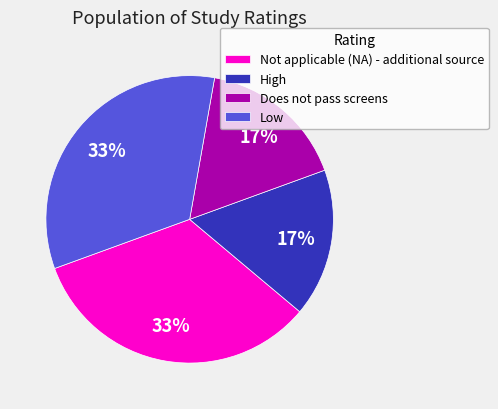

True or false: Does not pass screens accounts for 17% of the total.

True